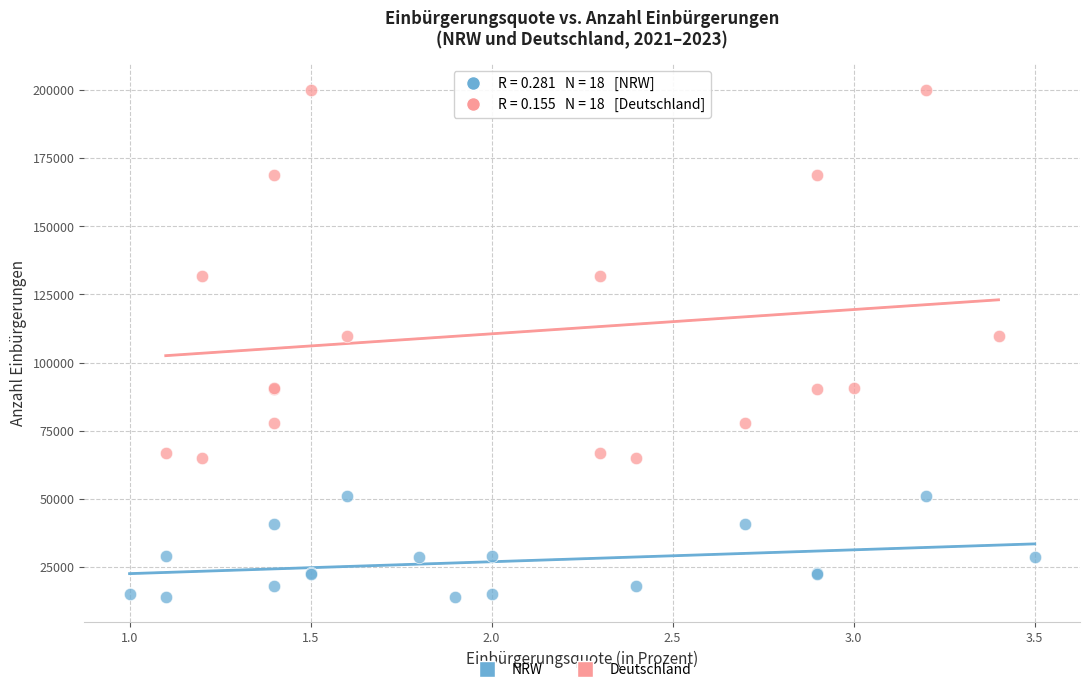

Which series has the largest Y range (max minus min)?

Deutschland